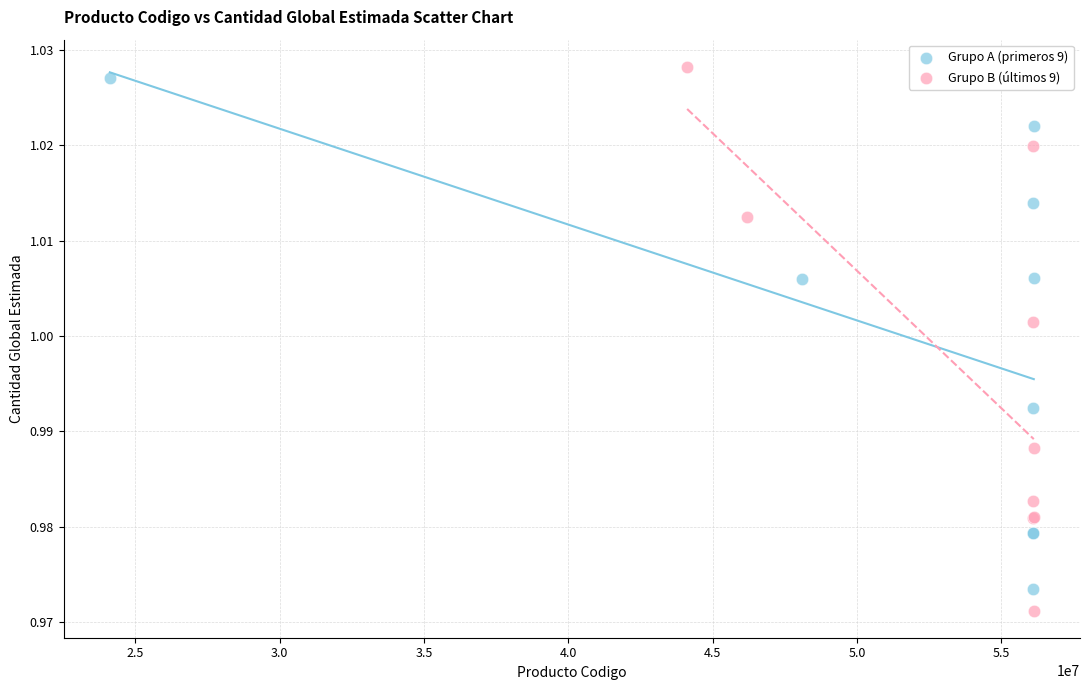

What are all the series names shown in the legend?

Grupo A (primeros 9), Grupo B (últimos 9)